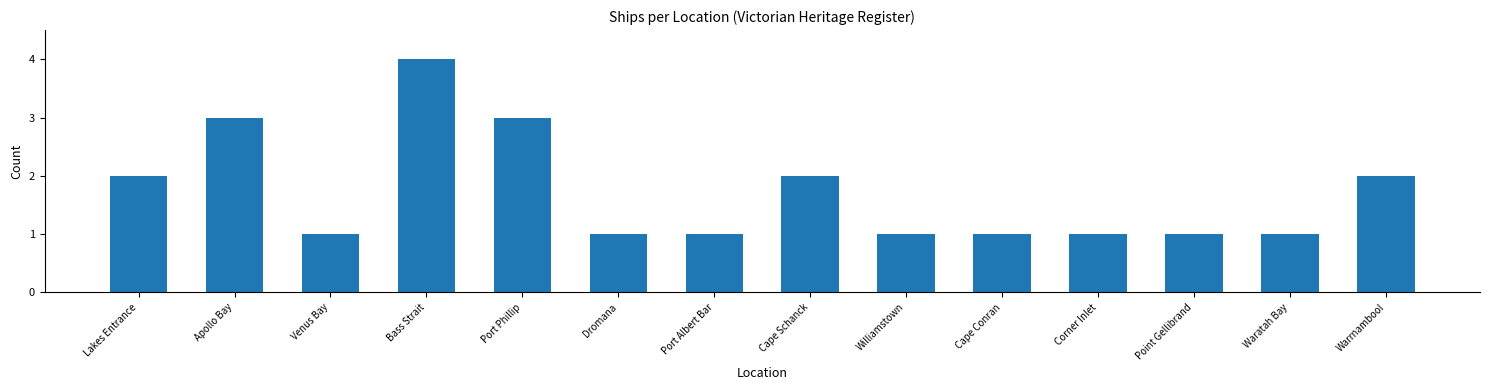

How many values are between 1 and 2?

11